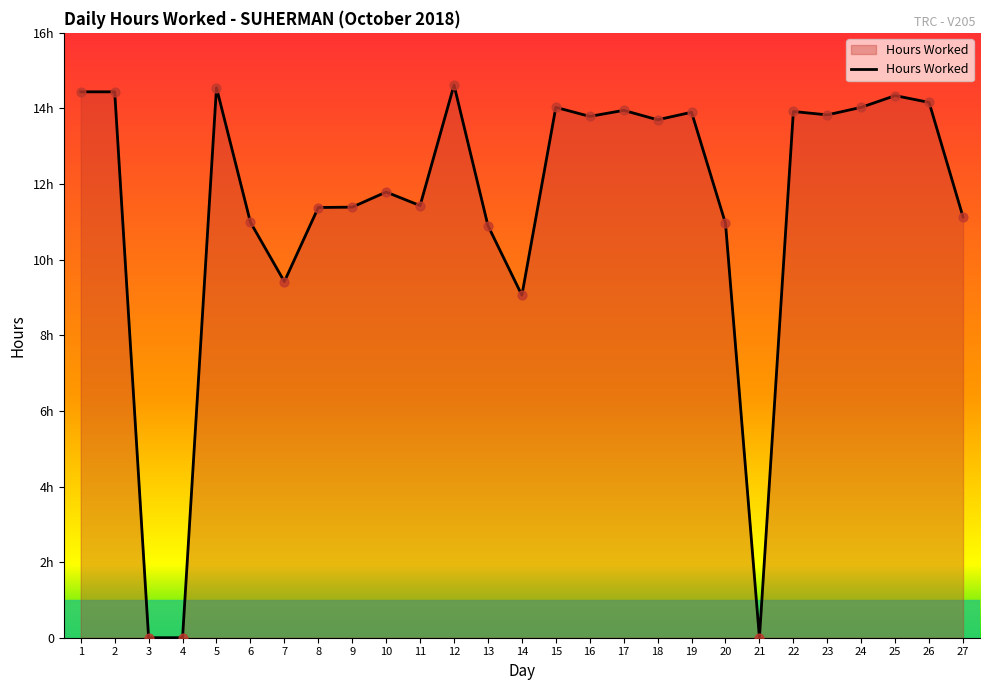

Which has a higher value, 19 or 13?

19